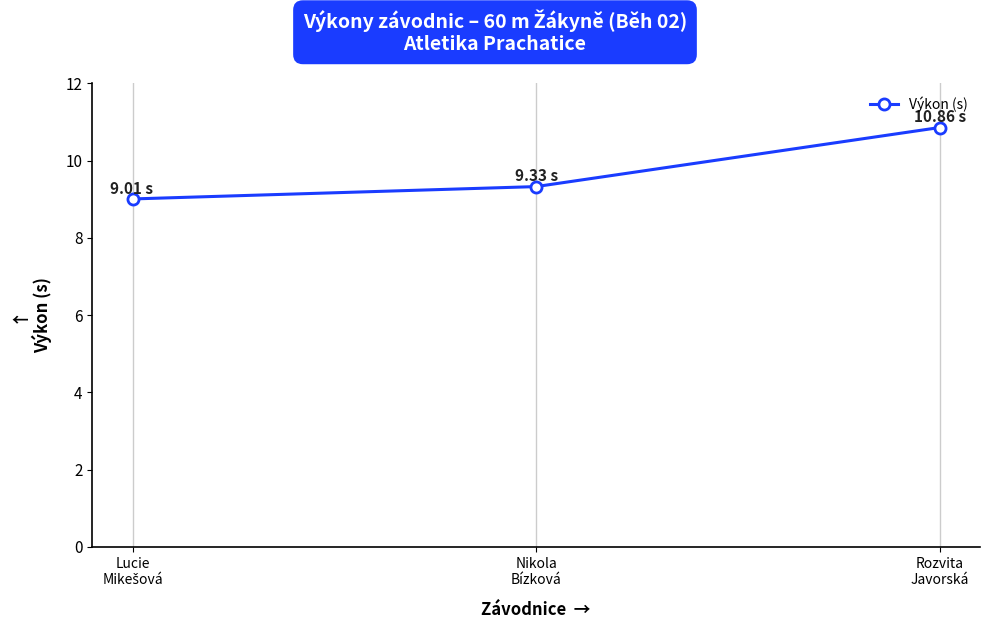

What is the smallest value displayed?

9.0